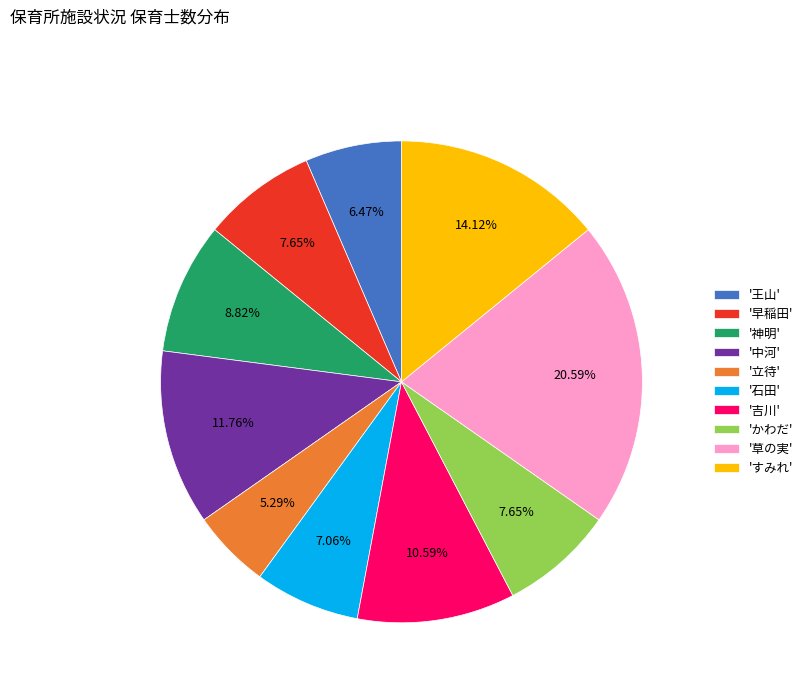

Which slice is the largest?

'草の実'